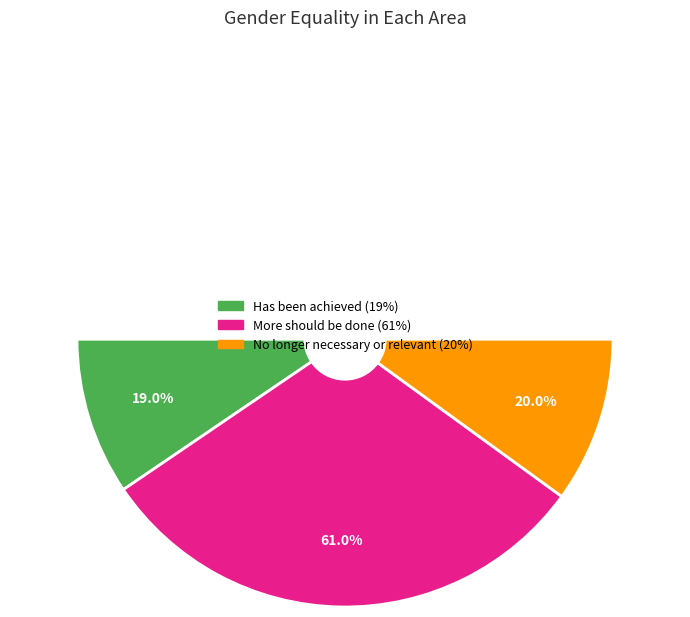

To the nearest percent, what percentage of the pie is No longer necessary or relevant?

20%